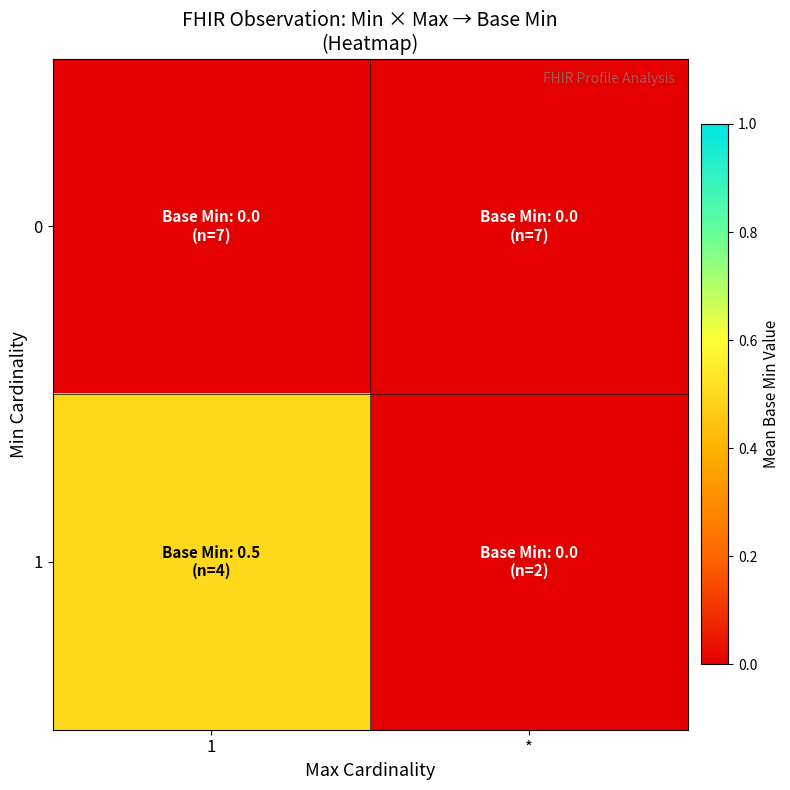

At *, list the series in order from smallest to largest.

0, 1